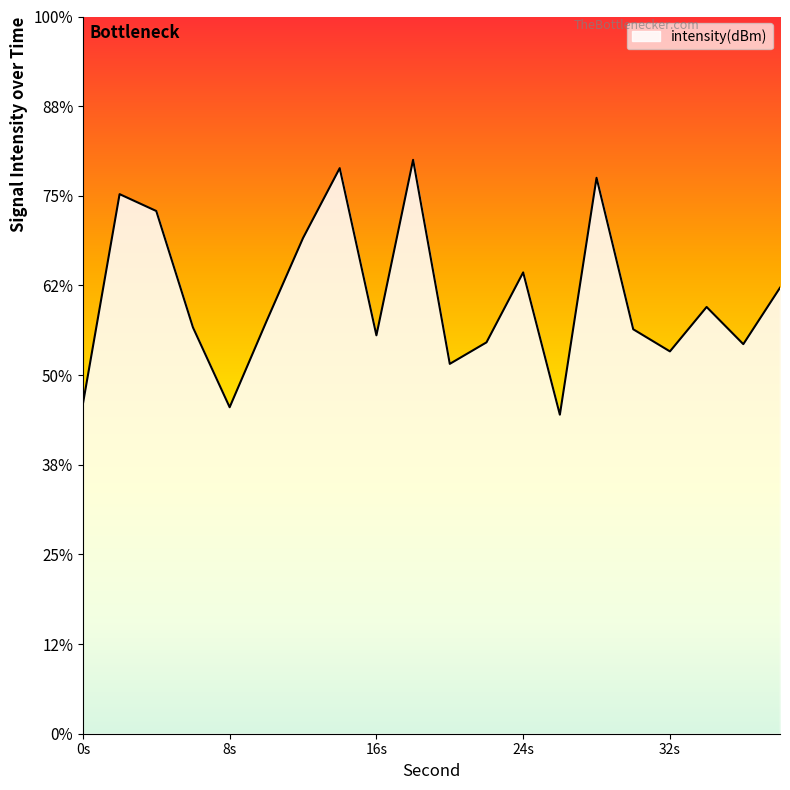

Rank the categories by value from highest to lowest.

18, 14, 28, 2, 4, 12, 24, 38, 34, 10, 6, 30, 16, 22, 36, 32, 20, 0, 8, 26